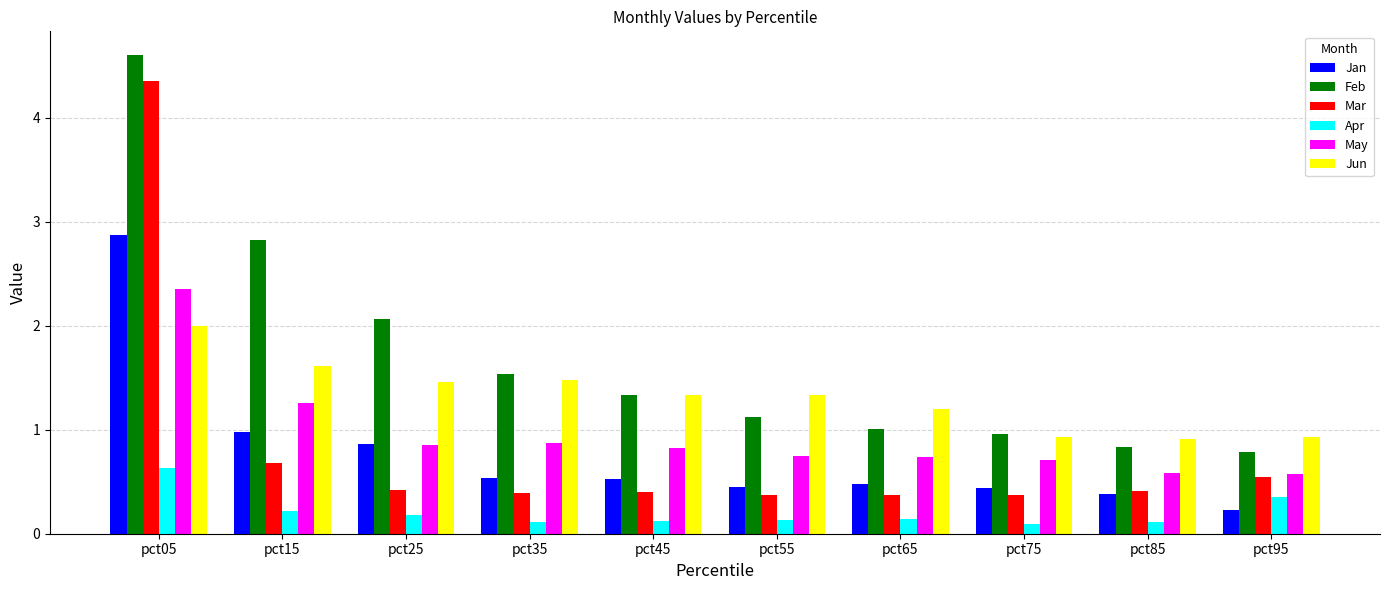

Rank the series by their maximum value, from highest to lowest.

Feb, Mar, Jan, May, Jun, Apr